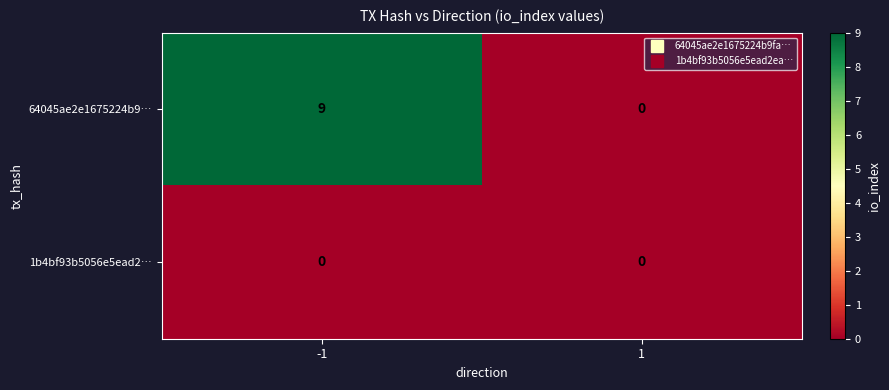

At how many categories does at least one series exceed 4?

1